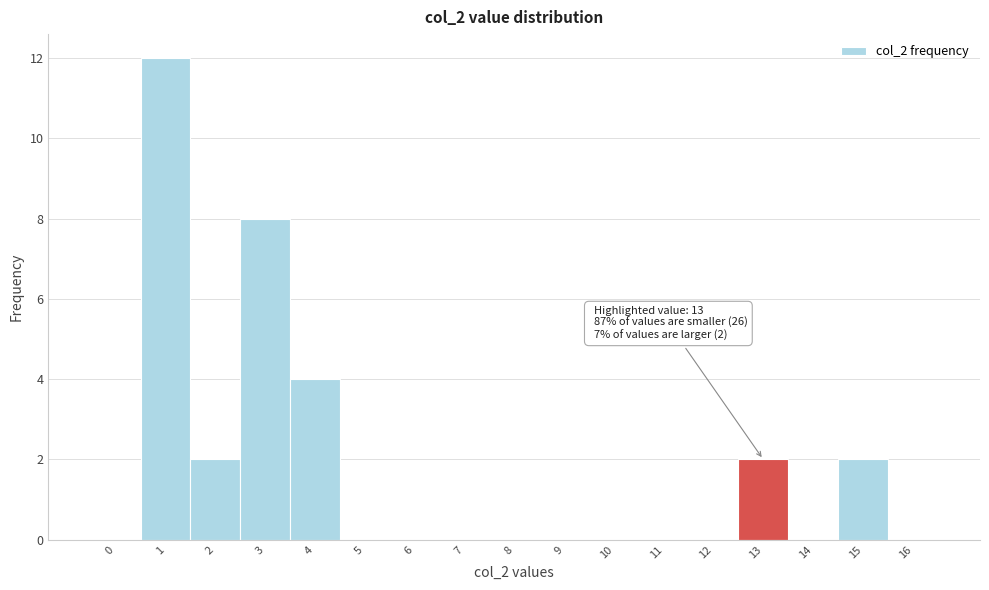

Reading left to right, extract all data points from this chart.

0=0	1=12	2=2	3=8	4=4	5=0	6=0	7=0	8=0	9=0	10=0	11=0	12=0	13=2	14=0	15=2	16=0